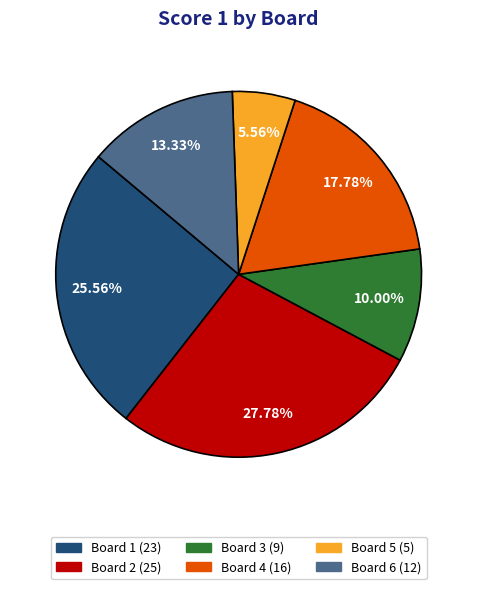

Is there a majority slice in this chart?

No